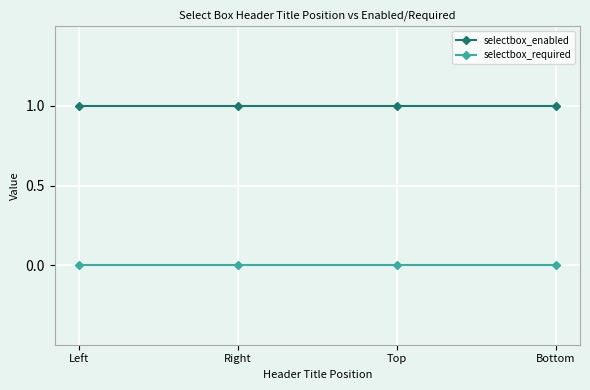

True or false: selectbox_required and selectbox_enabled cross at least once.

False